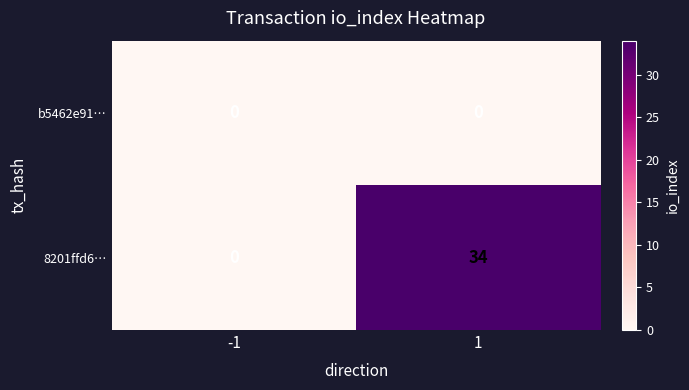

Is it true that 8201ffd6… equals -14 at -1?

False